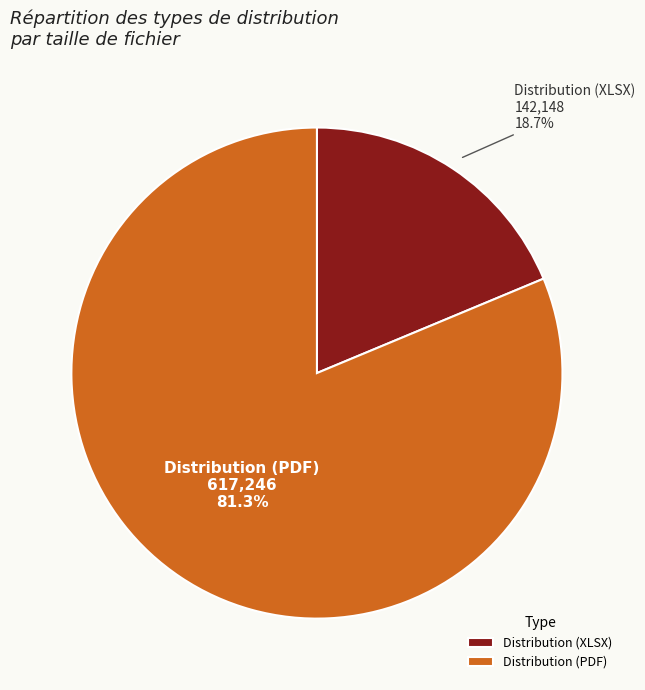

Which slice is the largest?

Distribution (PDF)